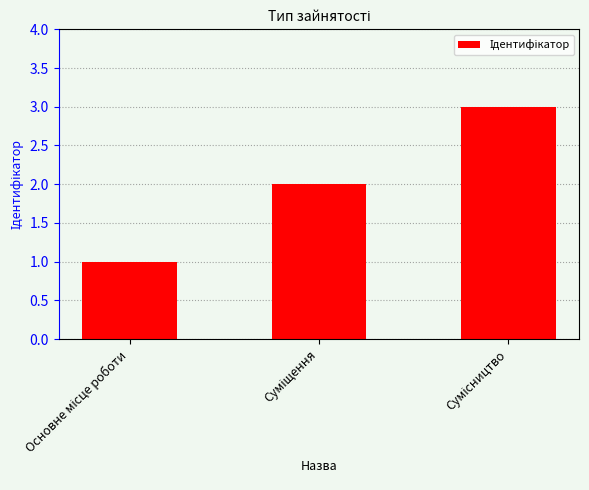

Reading left to right, list all the values displayed in this chart.

1	2	3